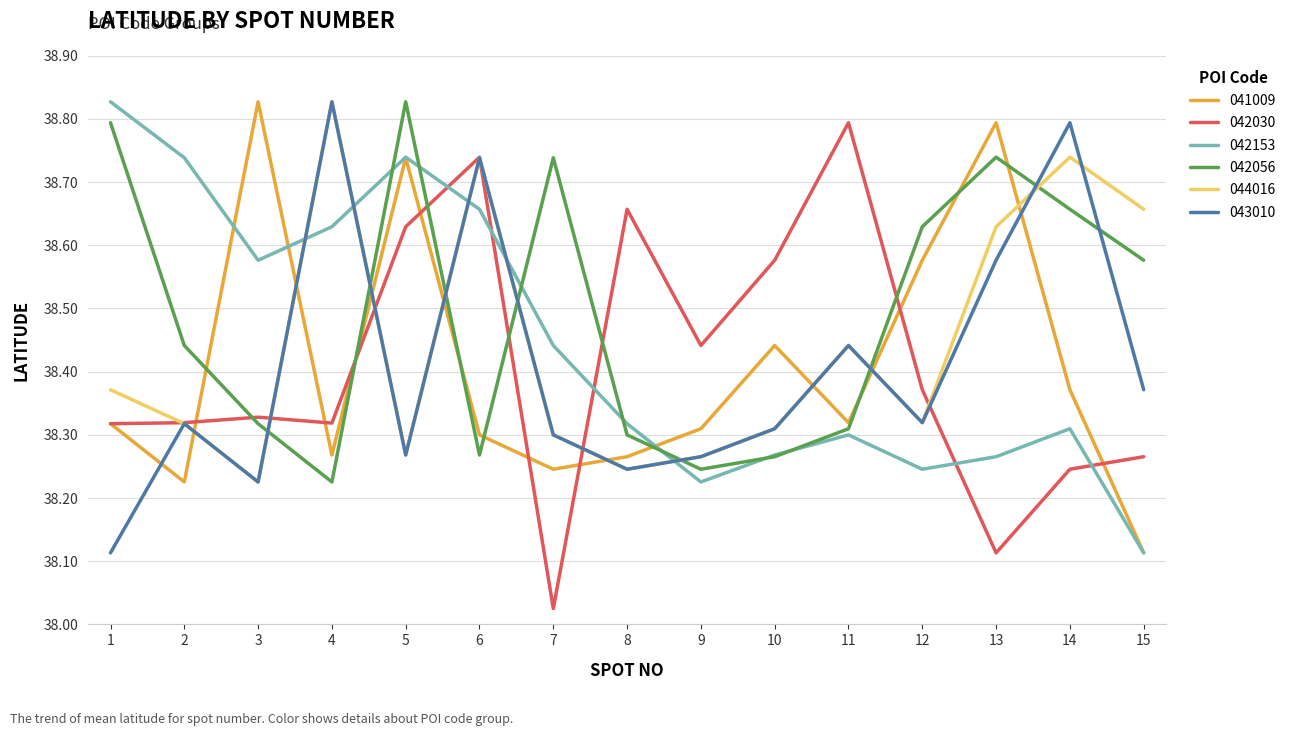

Which series has the widest spread of values?

042030